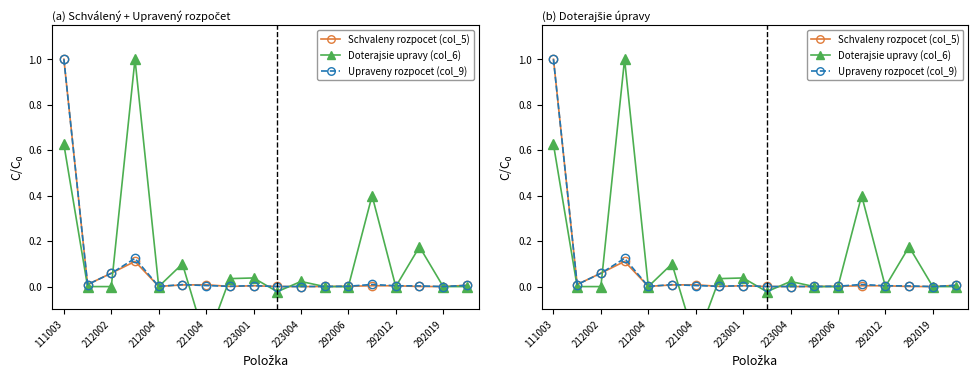

What position from the left is 292006?

13